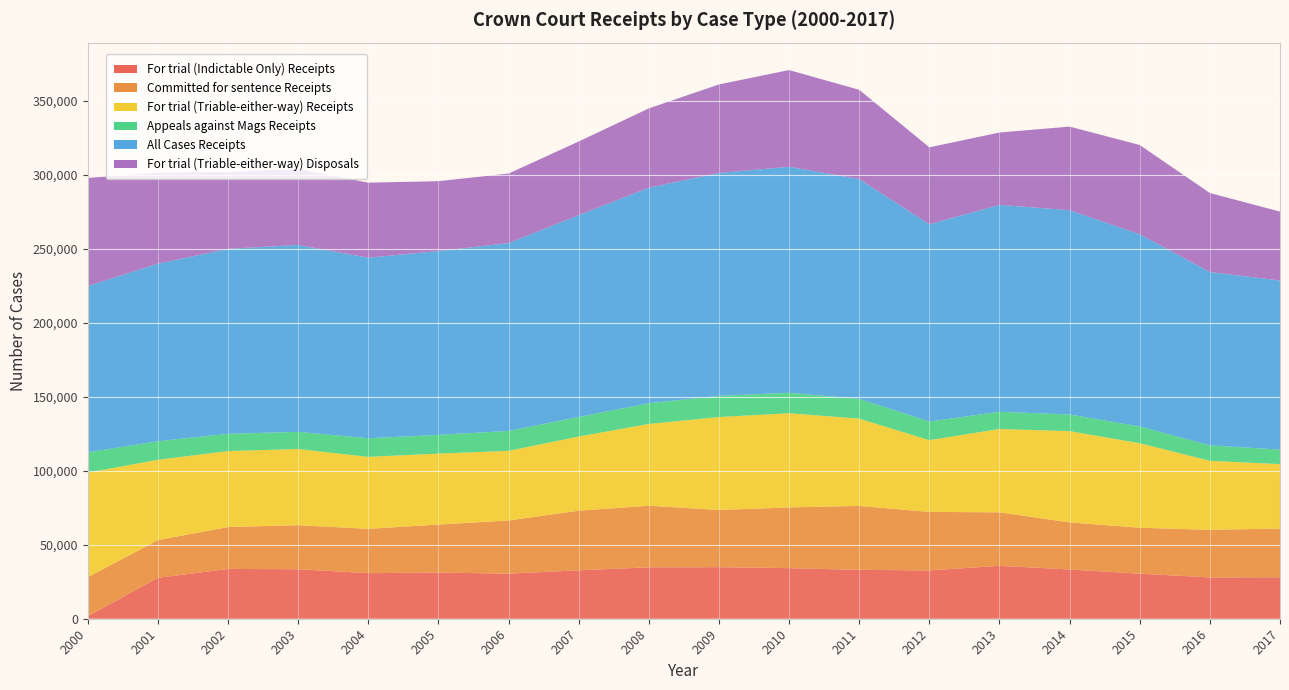

Reading left to right, what are all the values shown in this chart?

For trial (Indictable Only) Receipts: 1721	27658	33691	33452	30808	31234	30469	32738	34738	34869	34207	33054	32666	35779	33300	30449	27950	28026
Committed for sentence Receipts: 26385	25500	28309	29810	29964	32452	35964	40311	41656	38663	41054	43227	39579	36167	31837	31076	32150	32964
For trial (Triable-either-way) Receipts: 70699	54310	51361	51492	48668	47980	47088	50143	55302	62838	63689	59012	48502	56351	61714	57150	46690	43541
Appeals against Mags Receipts: 13699	12555	11697	11617	12622	12647	13470	13242	14019	14341	13841	13370	12624	11625	11265	11323	10431	9816
All Cases Receipts: 112504	120023	125058	126371	122062	124313	126991	136434	145715	150711	152791	148663	133371	139922	138116	129998	117221	114347
For trial (Triable-either-way) Disposals: 73027	61562	52013	51277	50734	47239	47032	49823	53654	59840	65420	60325	52007	48919	56529	60341	53414	46615